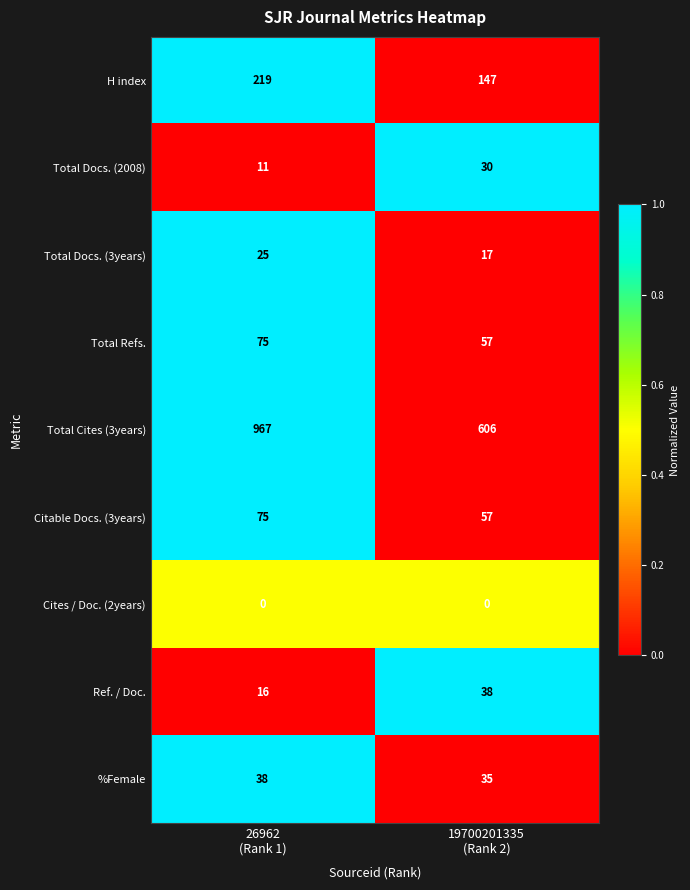

What is the maximum value shown in the chart?

967